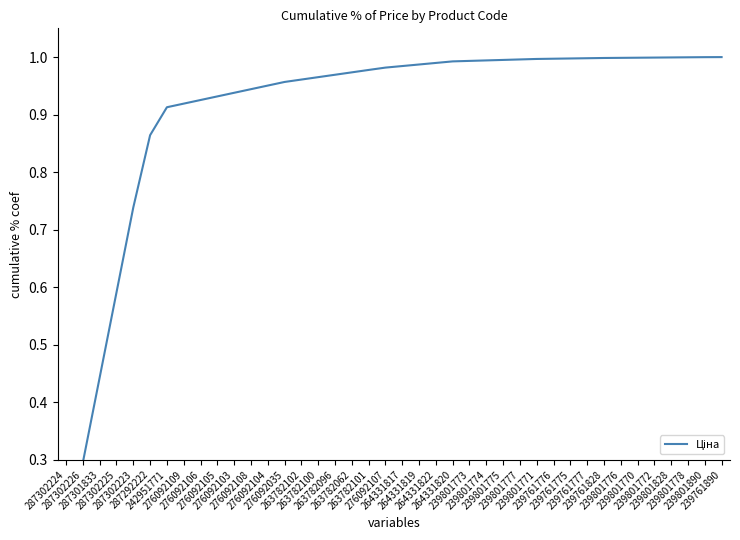

What is the sum of the values at 287301833 and 239801890?

1.4